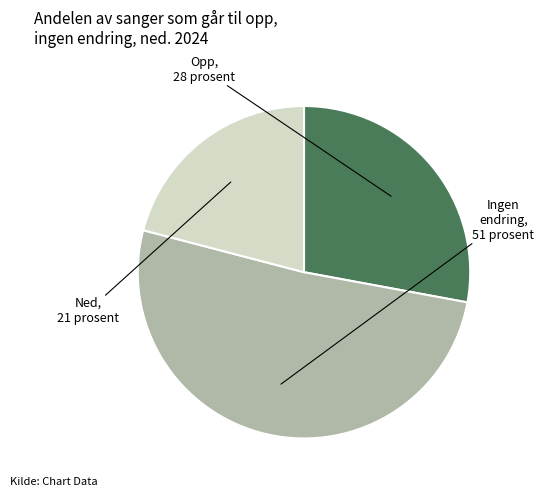

Does any single category account for the majority?

Yes